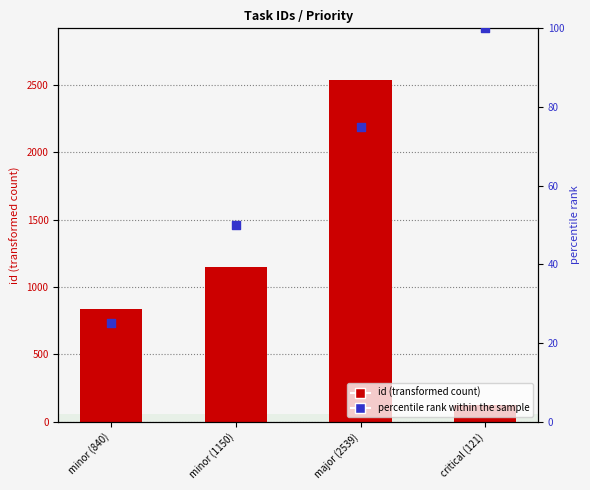

Which has a higher value, minor (1150) or major (2539)?

major (2539)